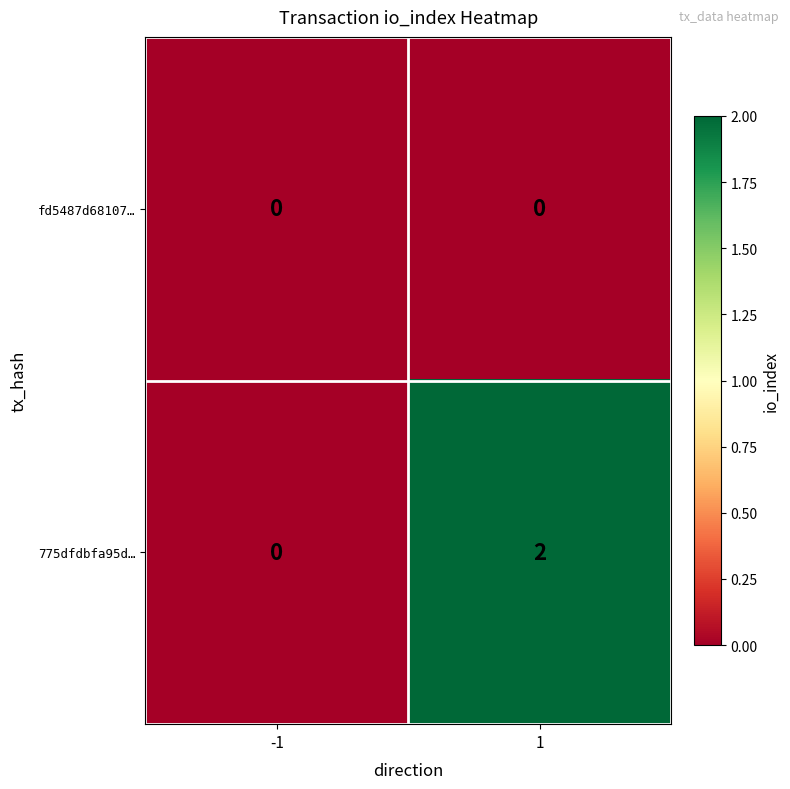

At which category is the sum across all series the highest?

1